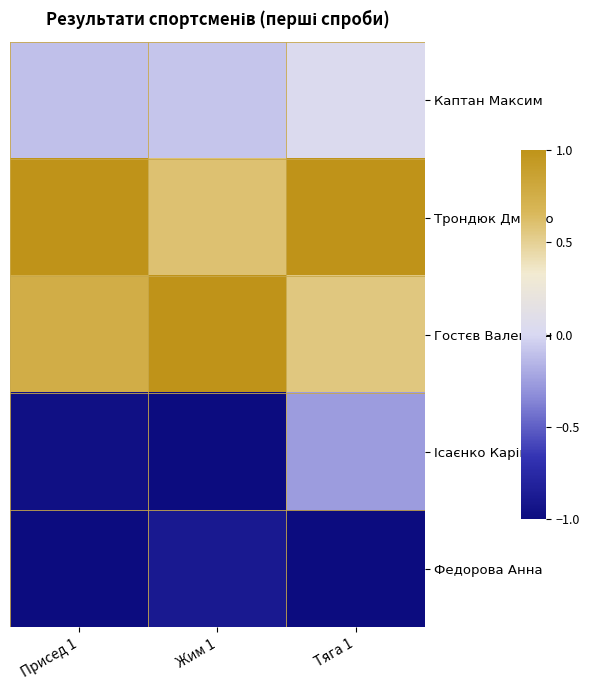

What is the smallest value displayed?

-1.0